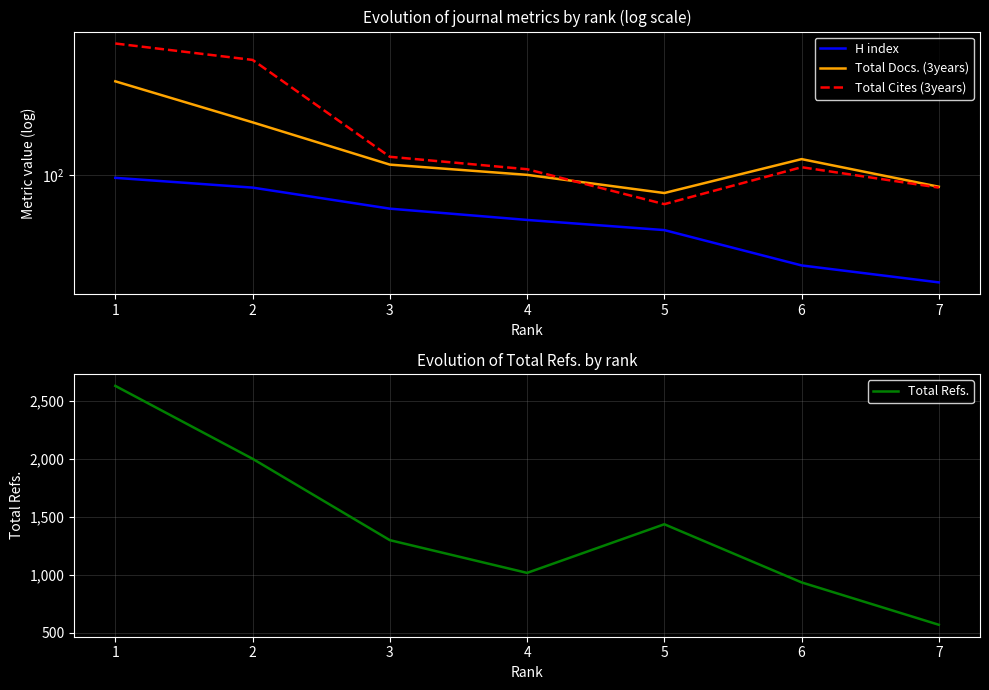

Reading left to right, what are all the values shown in this chart?

H index: 96	84	63	54	47	29	23
Total Docs. (3years): 359	205	115	100	78	124	85
Total Cites (3years): 602	481	128	108	67	111	84
Total Refs.: 2626	1998	1297	1015	1434	933	568